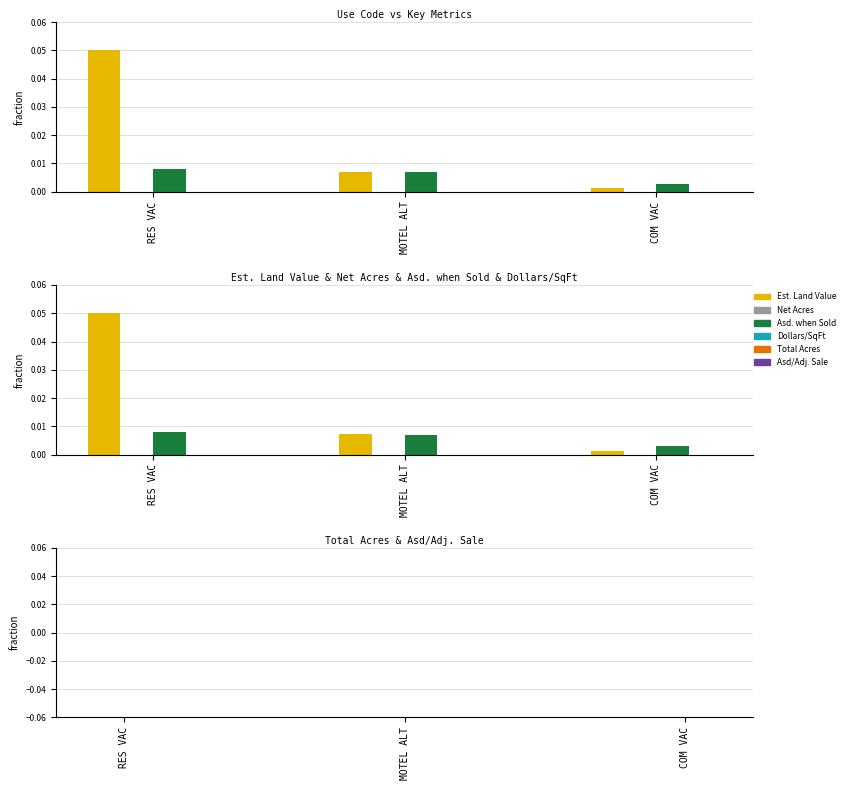

Which series changed the most between RES VAC and MOTEL ALT?

Est. Land Value